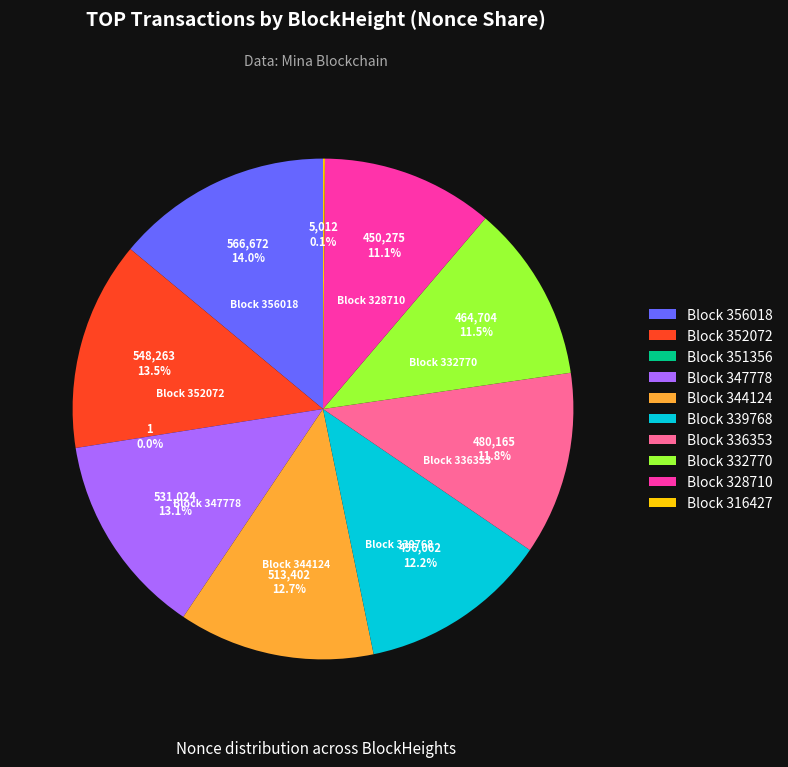

Does Block 344124 represent more than half of the total?

No